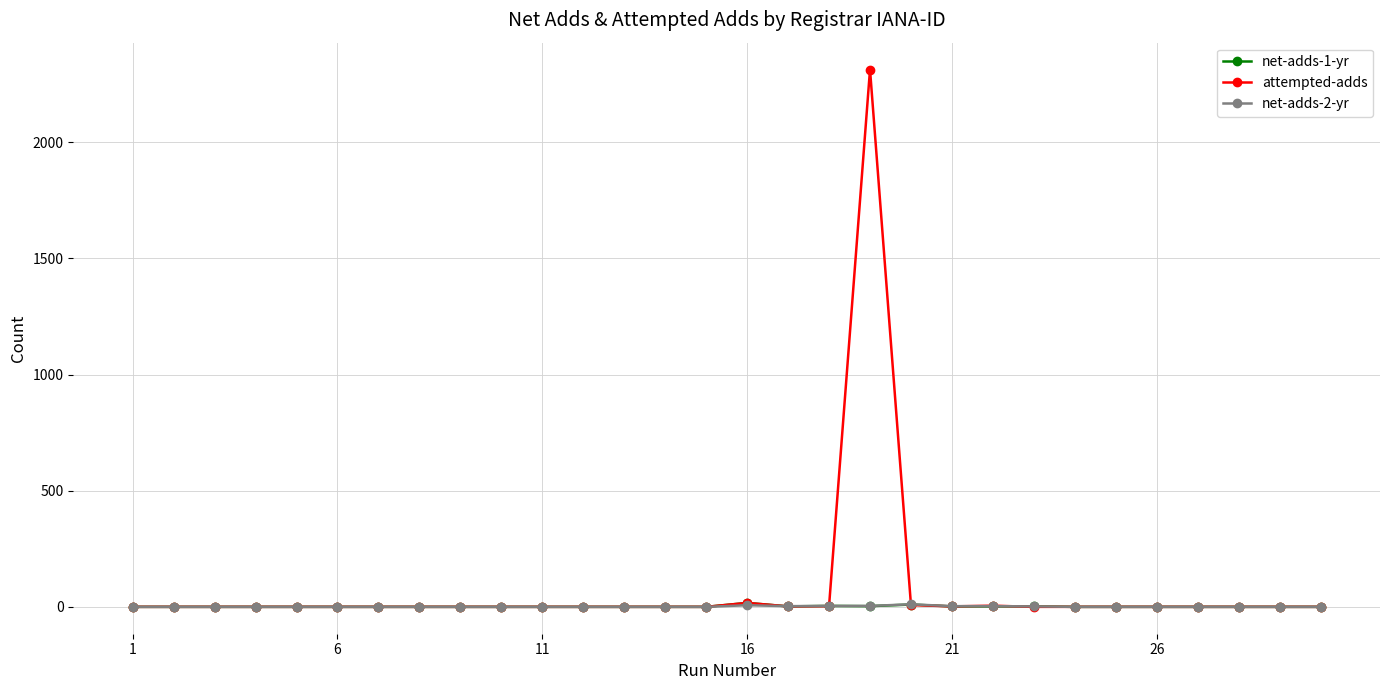

Which series has the largest range (max minus min)?

attempted-adds